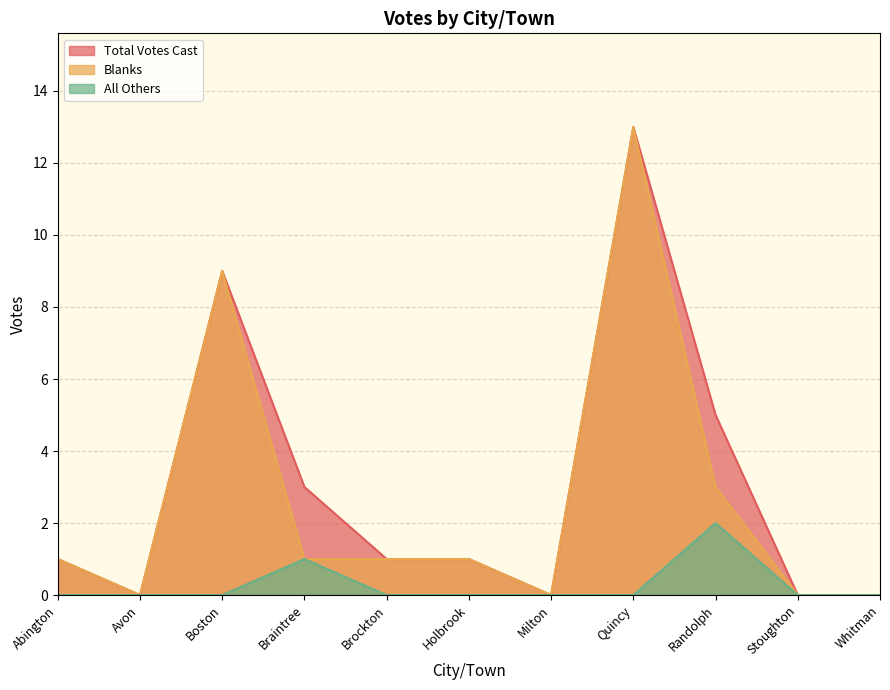

Where is Blanks nearest to the value 6?

Boston